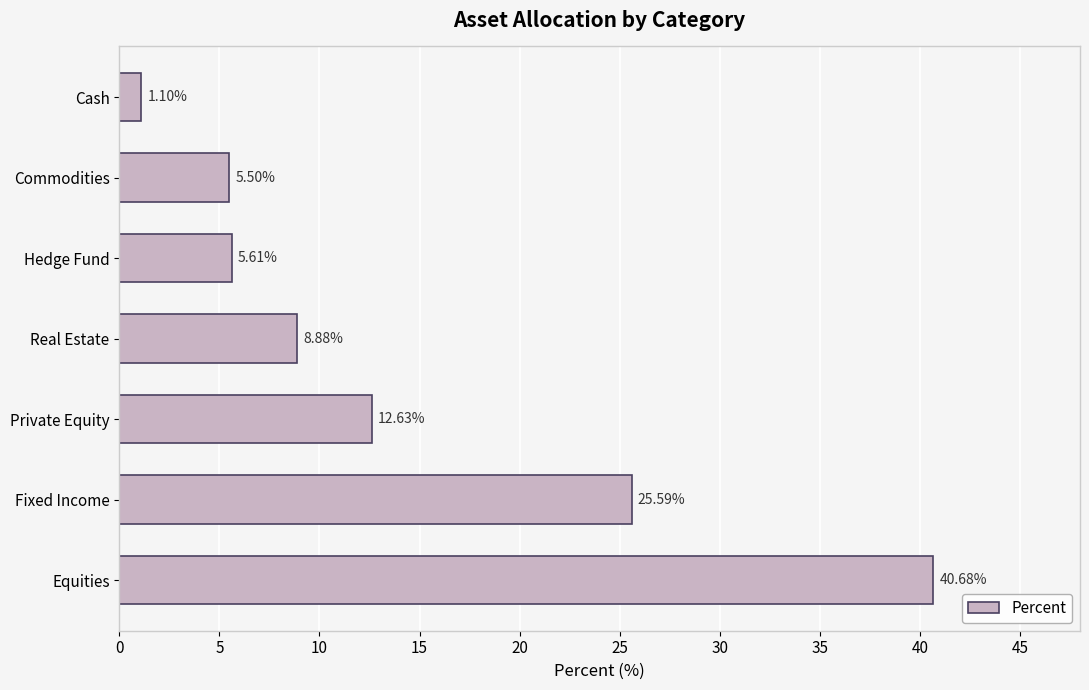

List the labels in order of value, largest first.

Equities, Fixed Income, Private Equity, Real Estate, Hedge Fund, Commodities, Cash